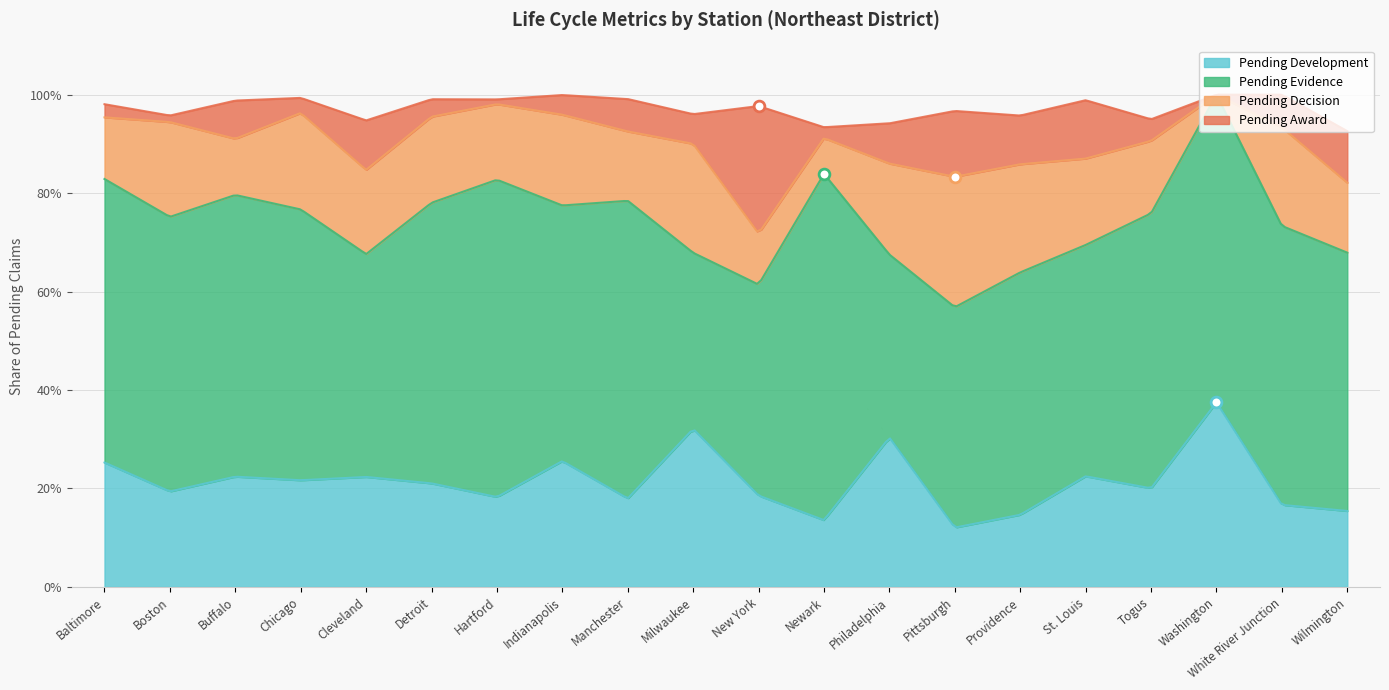

Is the value of Pending Decision at Boston greater than the value of Pending Evidence at White River Junction?

No